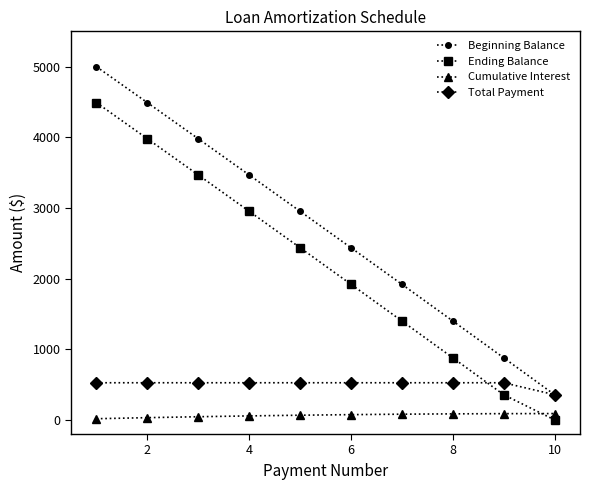

Which series has the largest range (max minus min)?

Beginning Balance